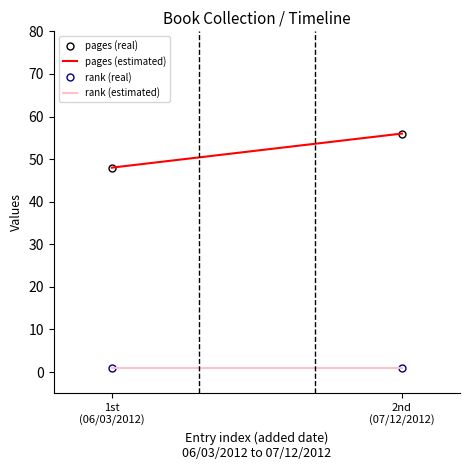

The value of rank (real) at 1st
(06/03/2012) is 1. True or false?

False